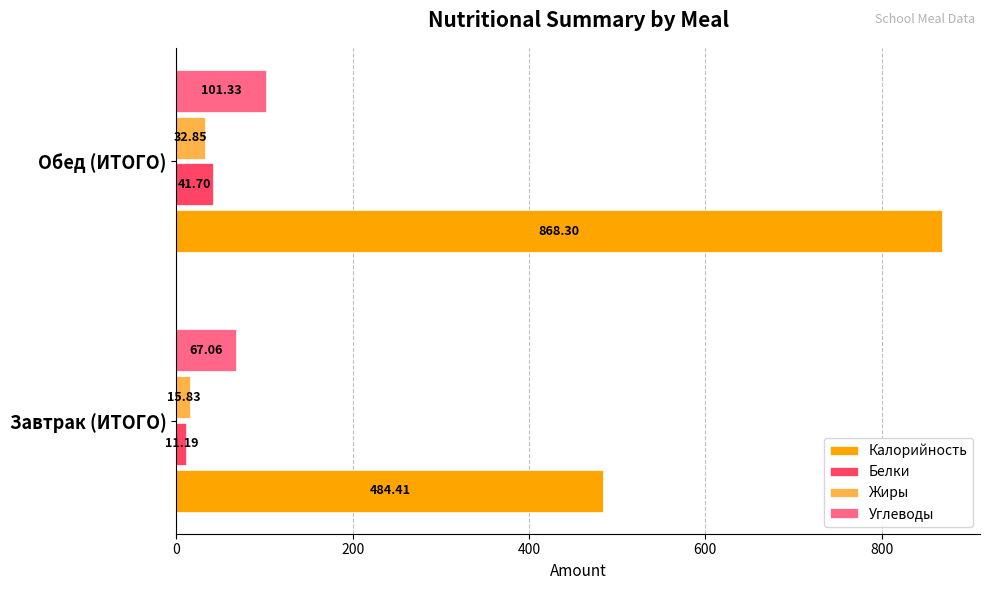

Between Завтрак (ИТОГО) and Обед (ИТОГО), which series saw the biggest shift?

Калорийность